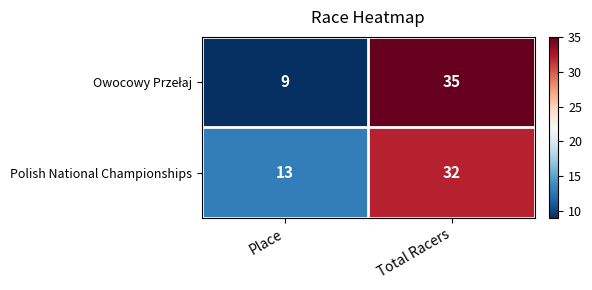

Which category has the lowest value across all series?

Place